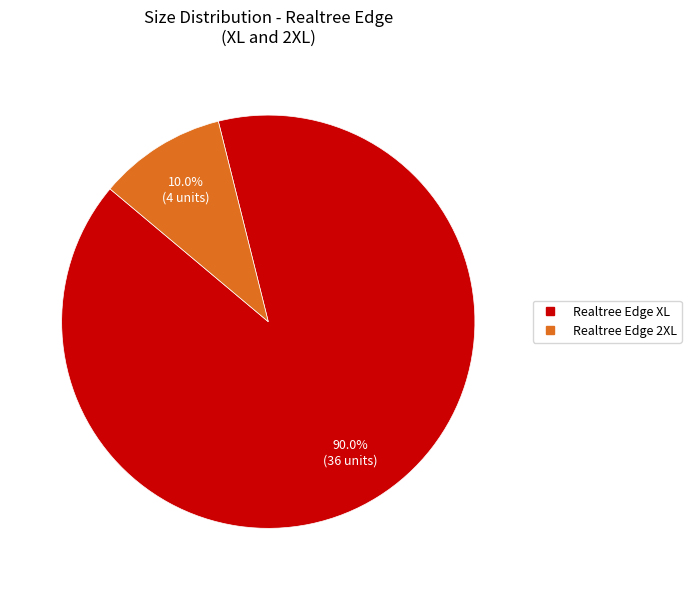

To the nearest percent, what is the difference between the Realtree Edge 2XL and Realtree Edge XL slice percentages?

80%